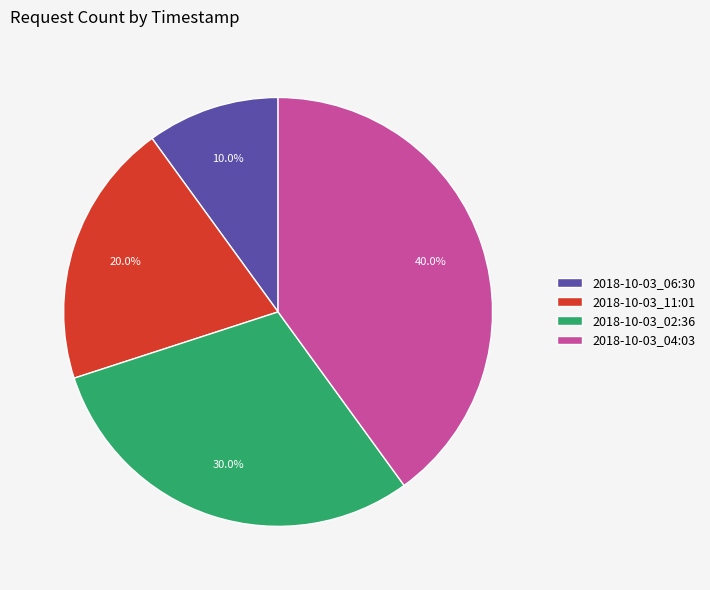

What percentage is NOT represented by 2018-10-03_06:30?

90.0%